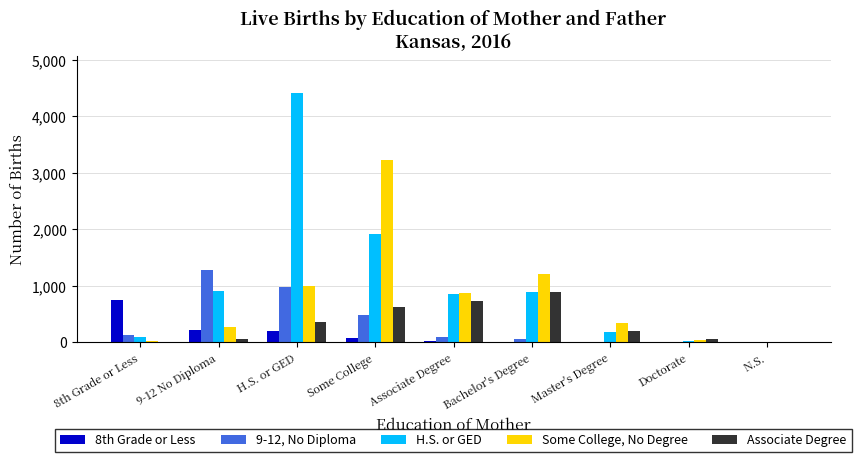

At which label does 9-12, No Diploma reach its peak?

9-12 No Diploma